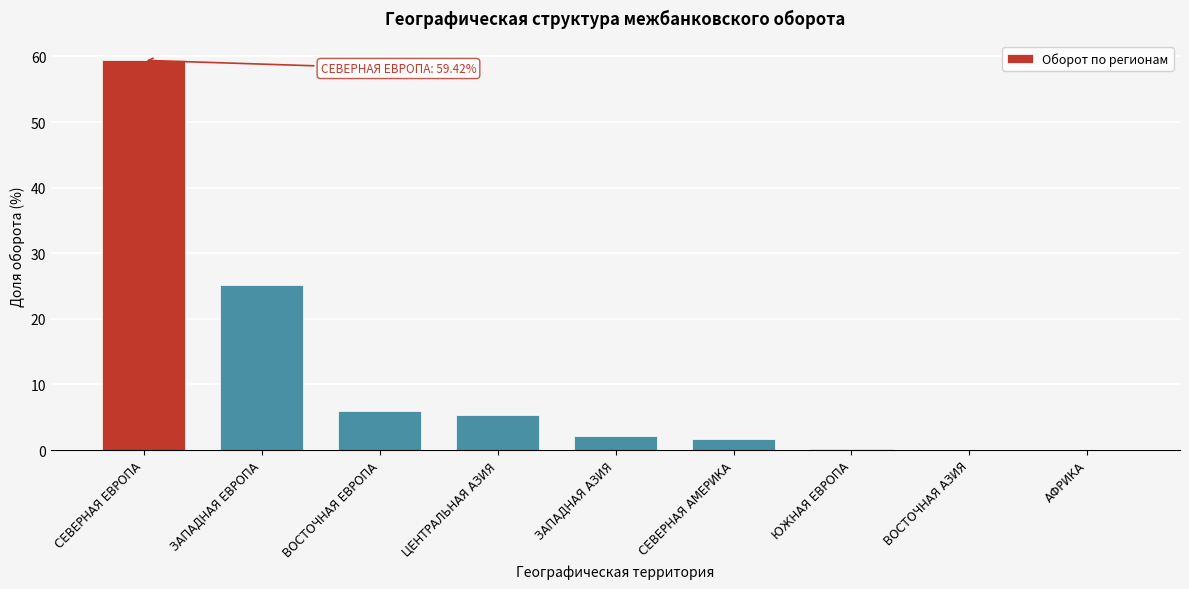

The chart shows a value of 34.1 at ЗАПАДНАЯ ЕВРОПА. True or false?

False